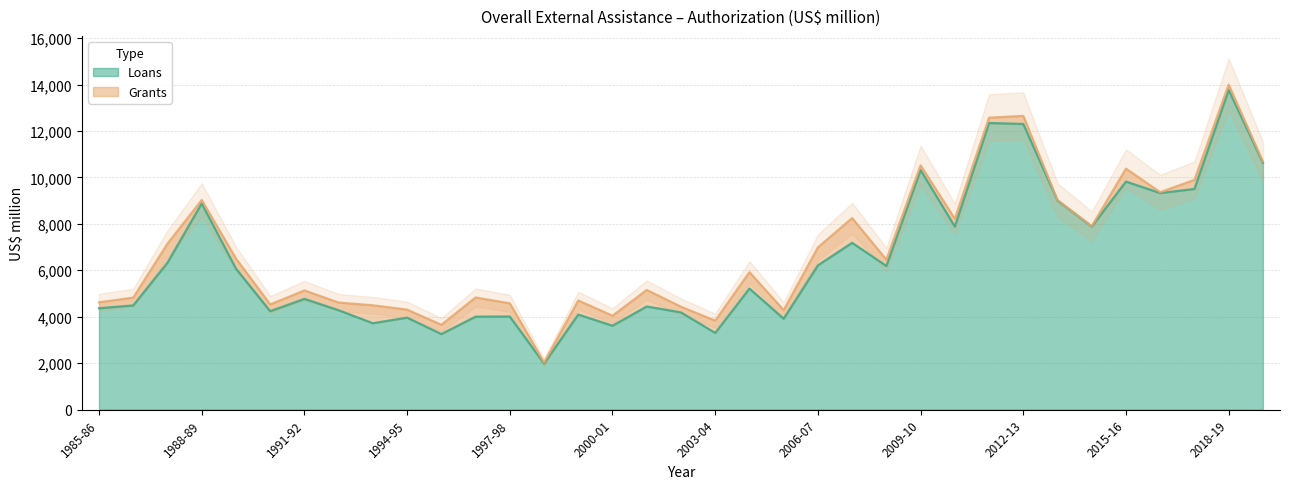

What is the value of the 20th point from the left?

5212.2